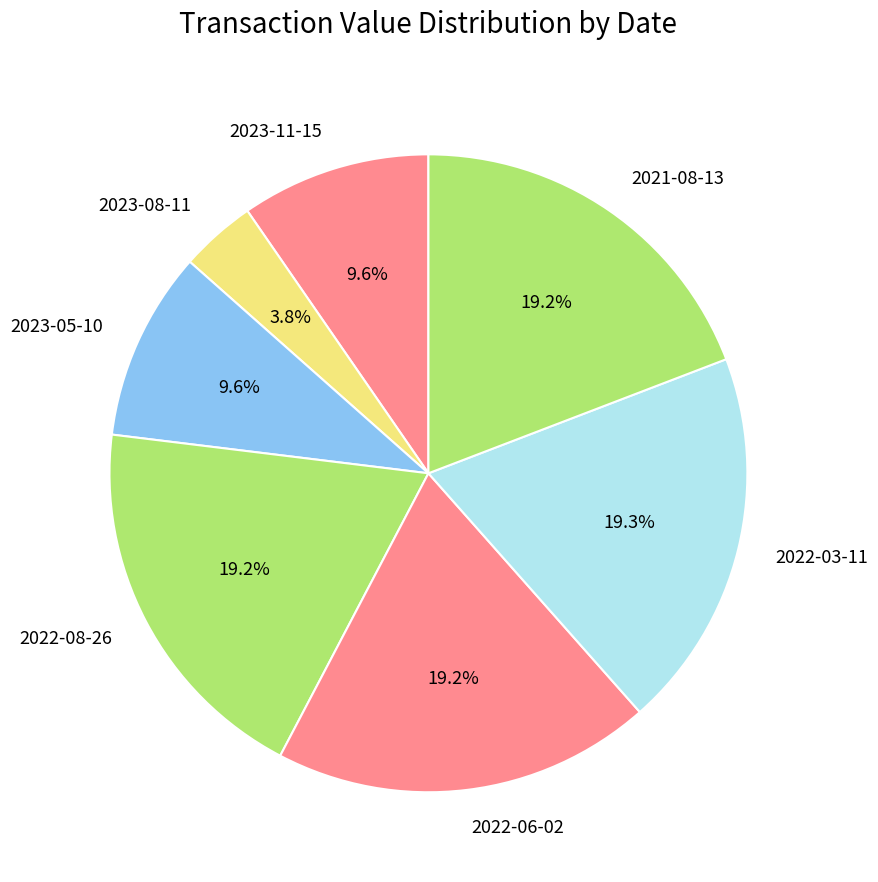

How much of the chart is everything except 2023-11-15?

90.4%